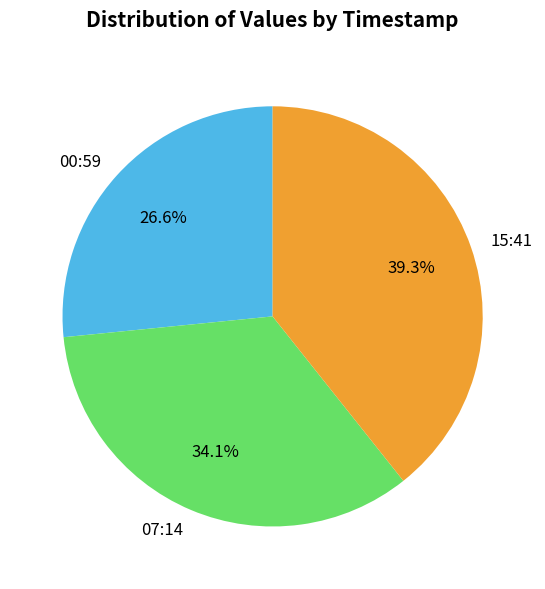

Do 15:41 and 07:14 together represent more than half of the pie?

Yes